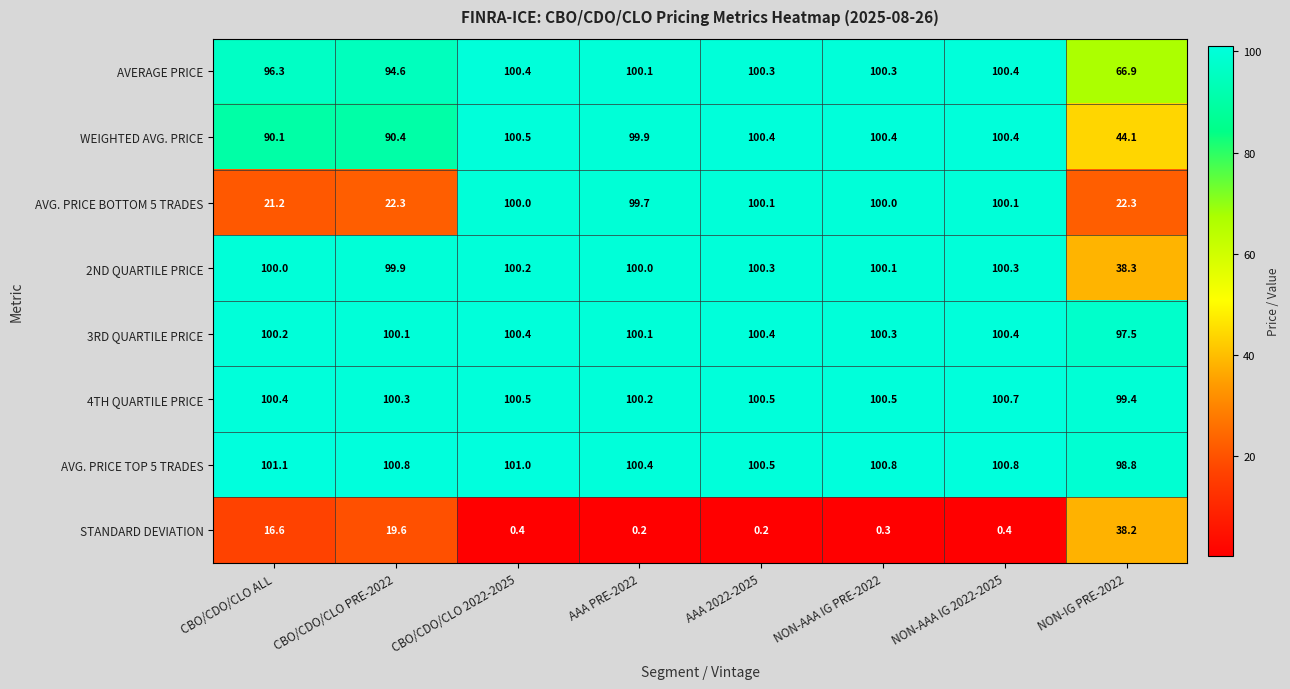

How many categories are shown in the chart?

8